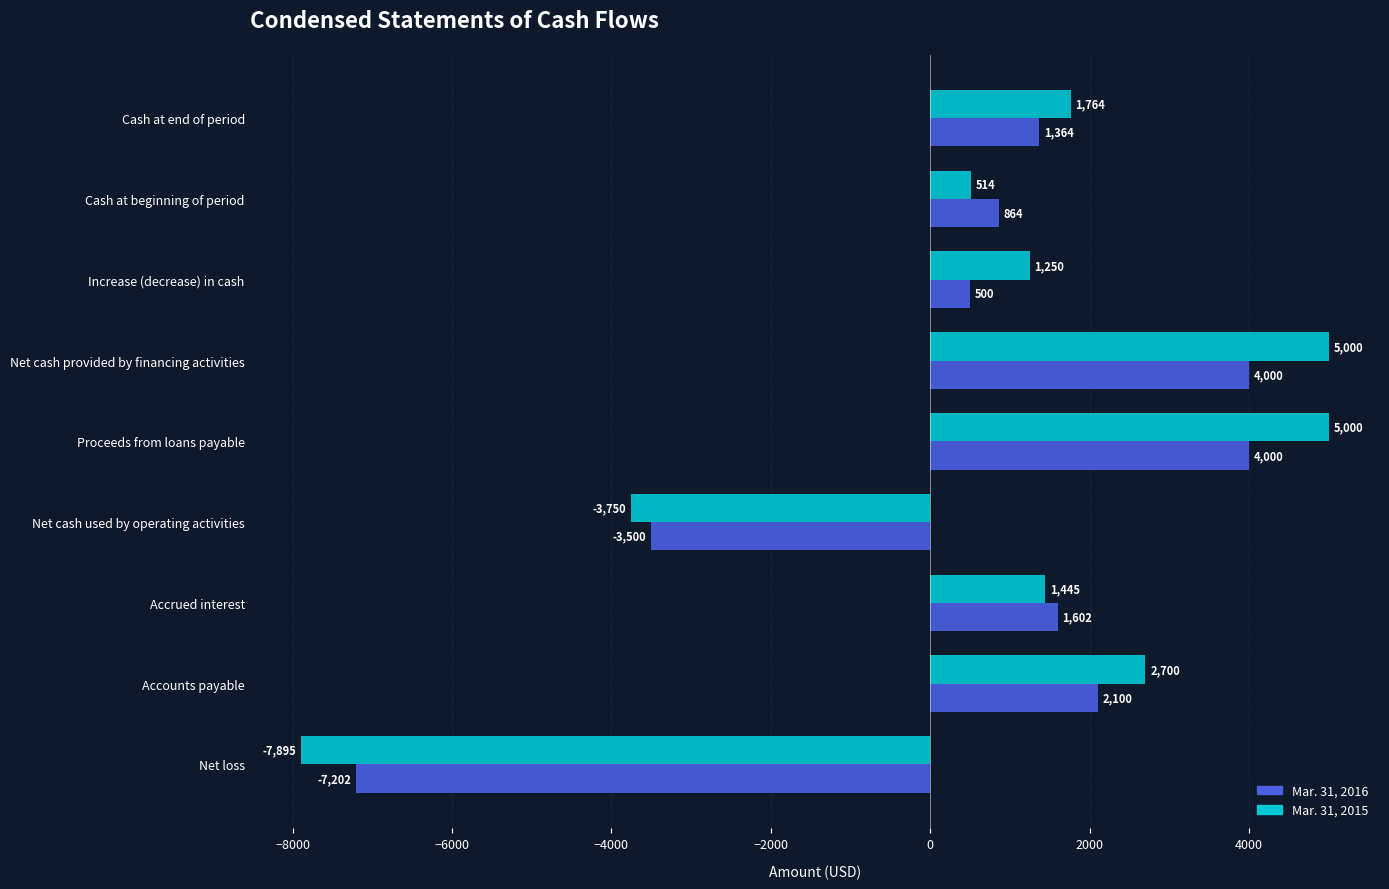

Is the value of Mar. 31, 2015 at Cash at beginning of period greater than the value of Mar. 31, 2016 at Net cash provided by financing activities?

No